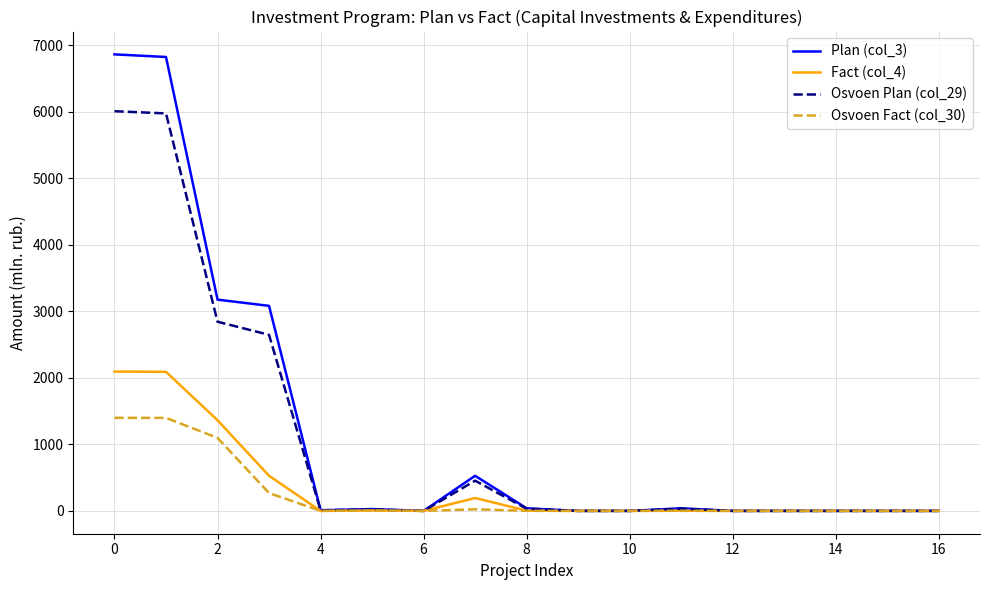

Rank the series by their maximum value, from lowest to highest.

Osvoen Fact (col_30), Fact (col_4), Osvoen Plan (col_29), Plan (col_3)